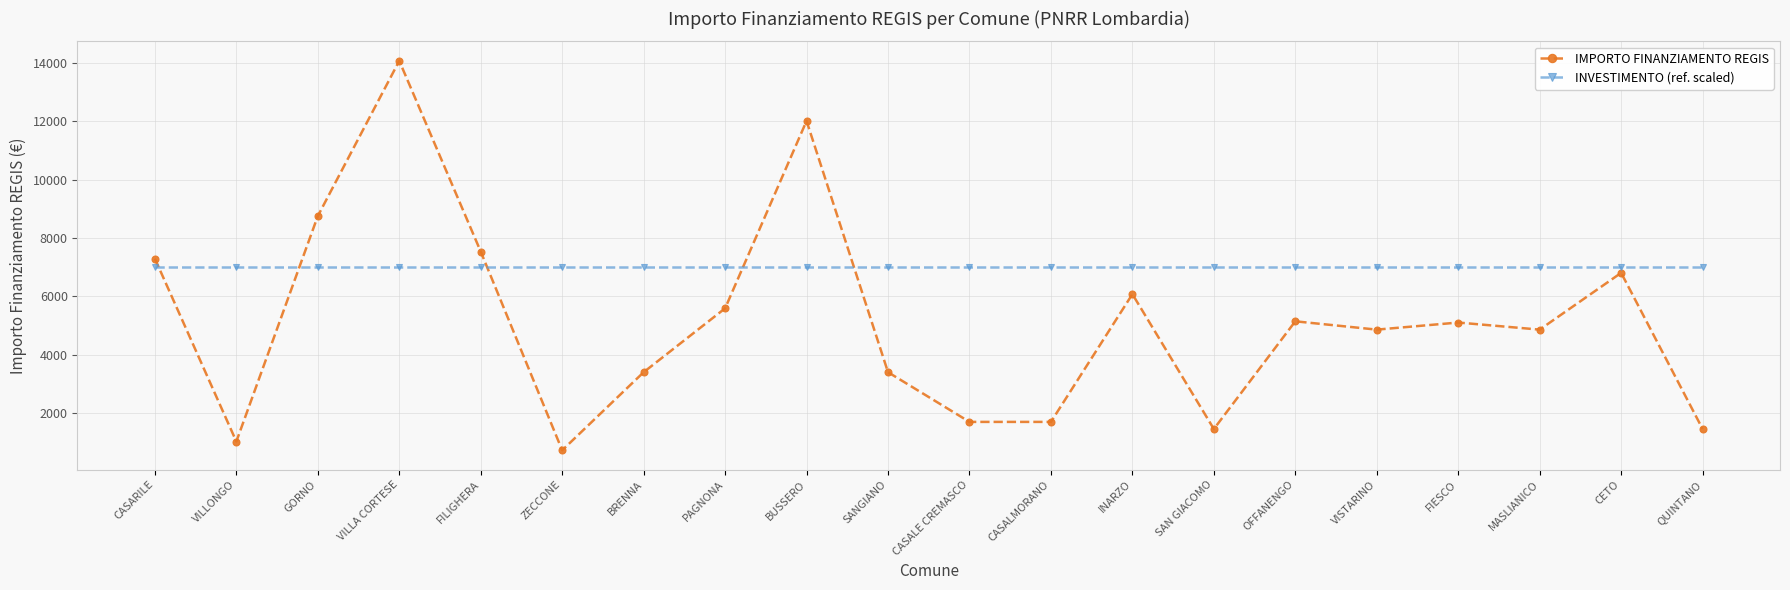

What is the label of the 18th point from the right?

GORNO